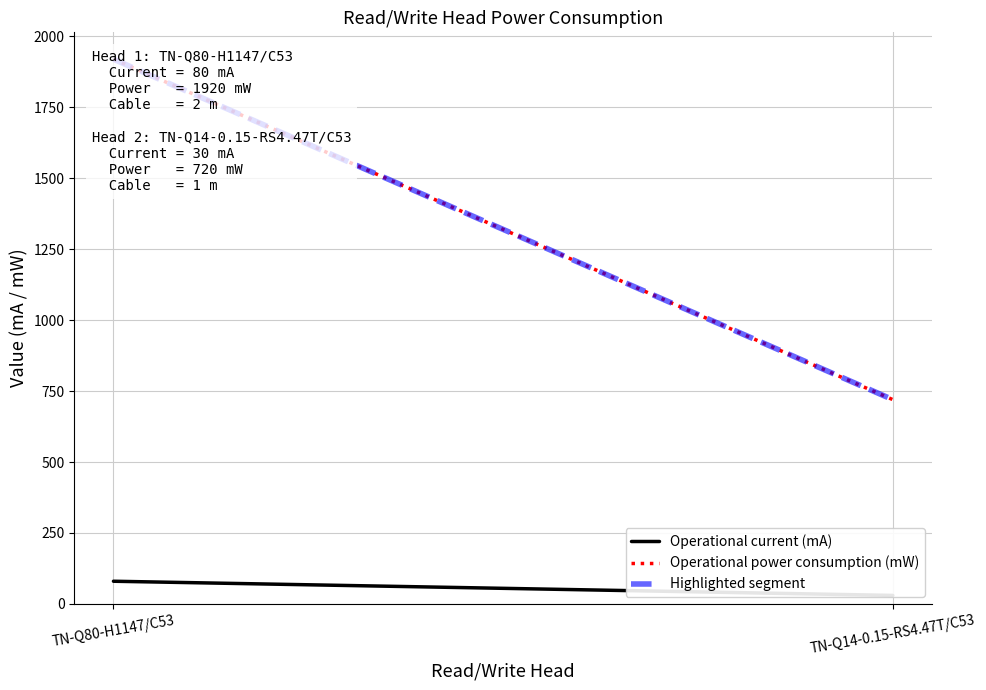

Is this an area chart (filled region under the line)?

No